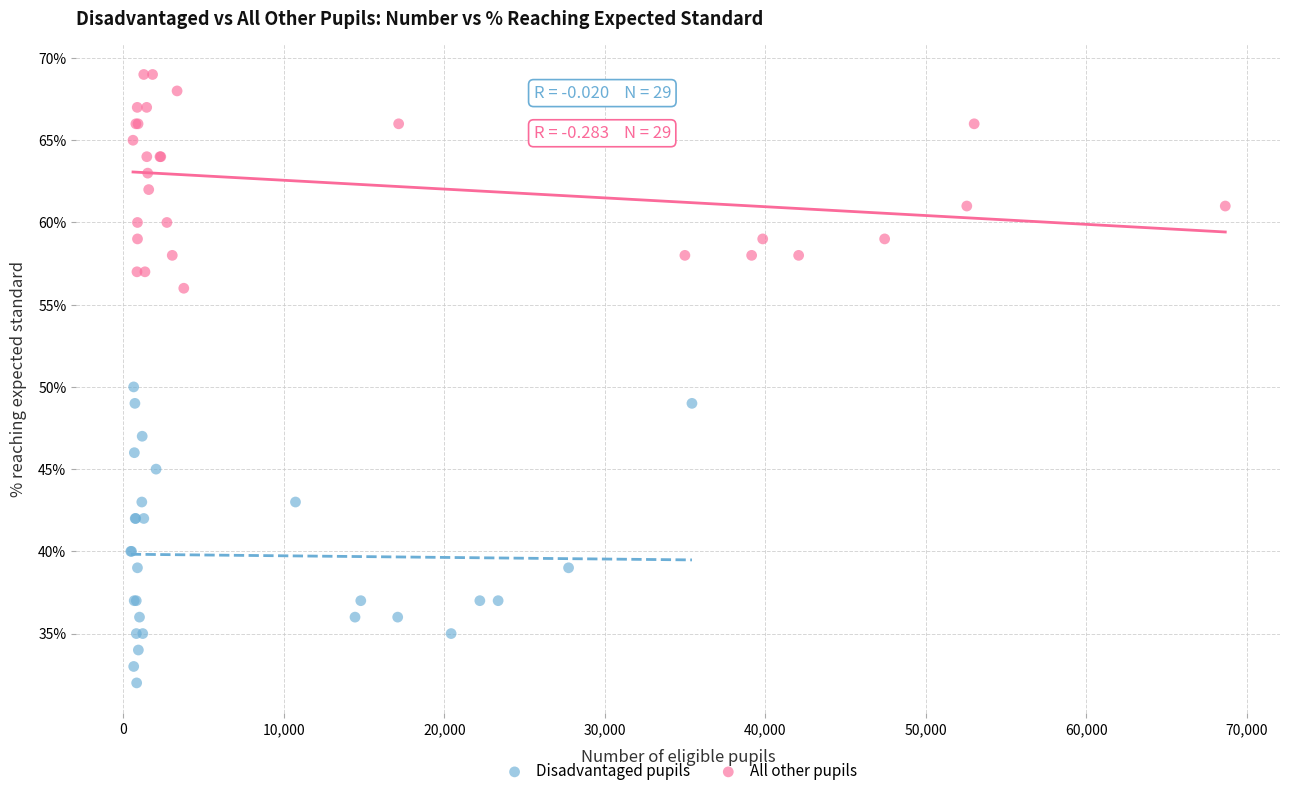

Which series reaches the maximum Y coordinate?

All other pupils